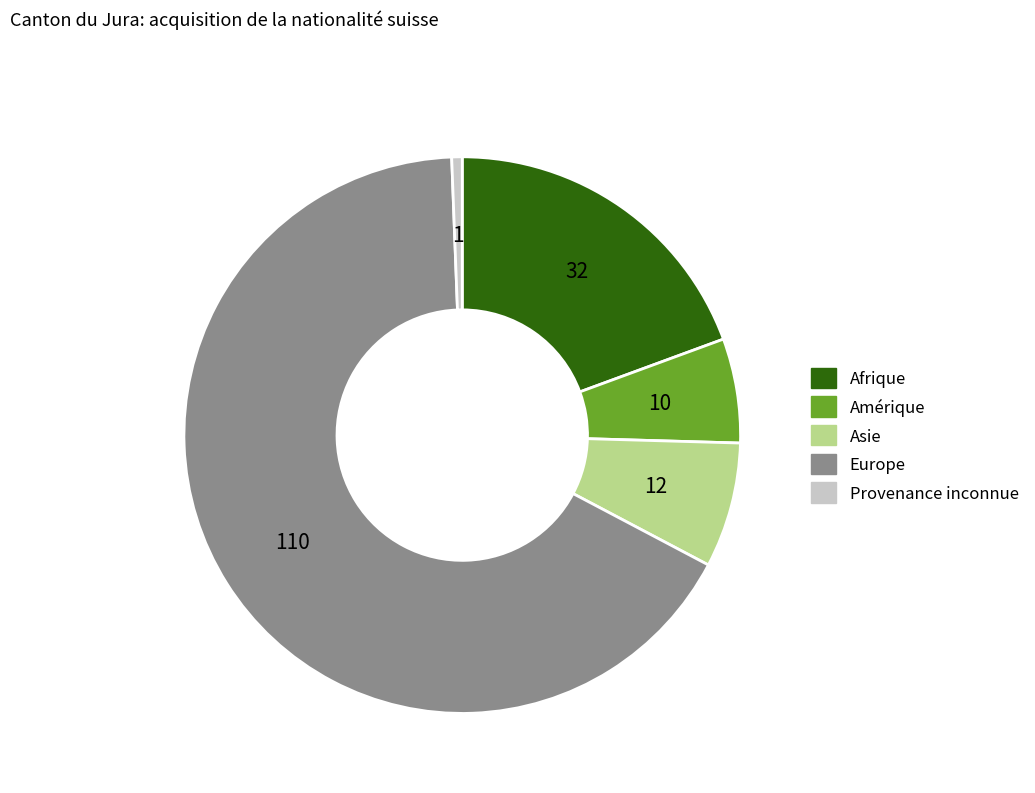

Does Europe account for over 50% of the chart?

Yes